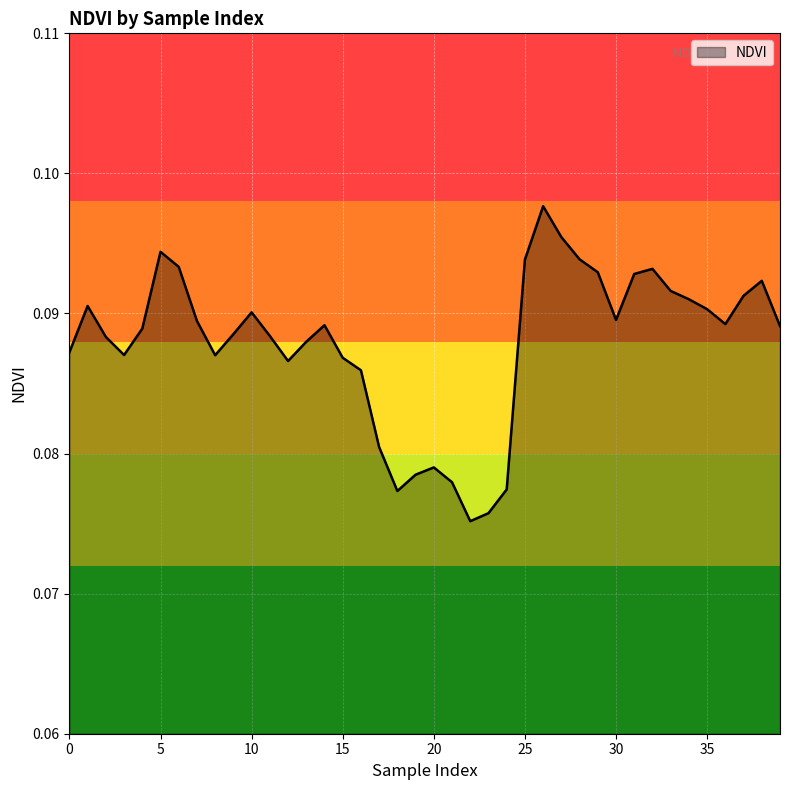

What is the average value?

0.1